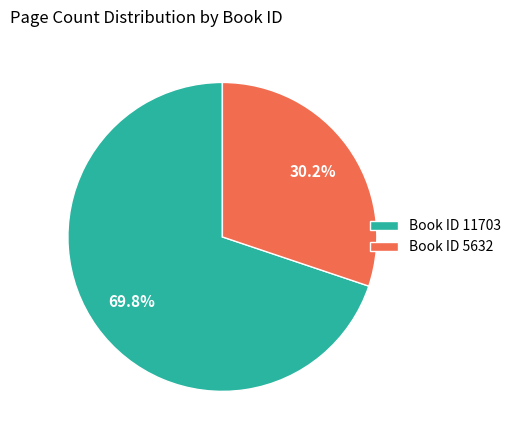

Approximately how many times larger is the value at Book ID 5632 compared to Book ID 11703?

0.4